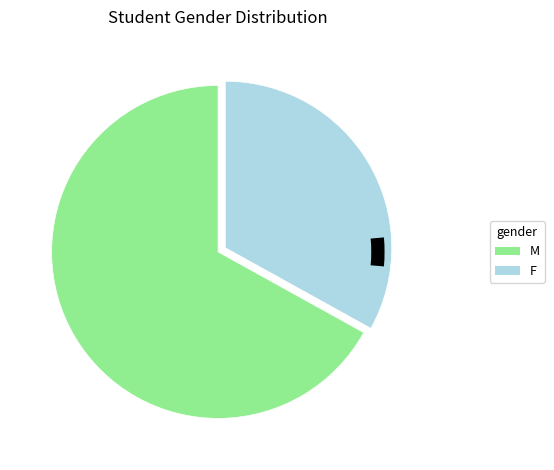

Do M and F together represent more than half of the pie?

Yes